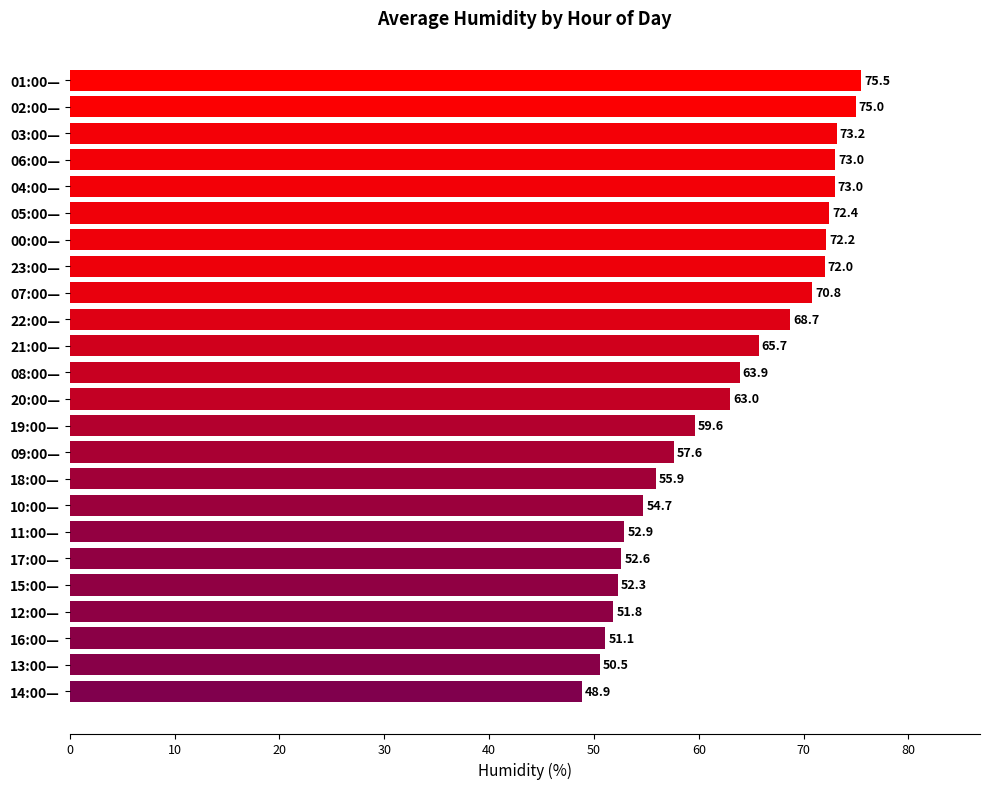

Which has a higher value, 06:00— or 13:00—?

06:00—